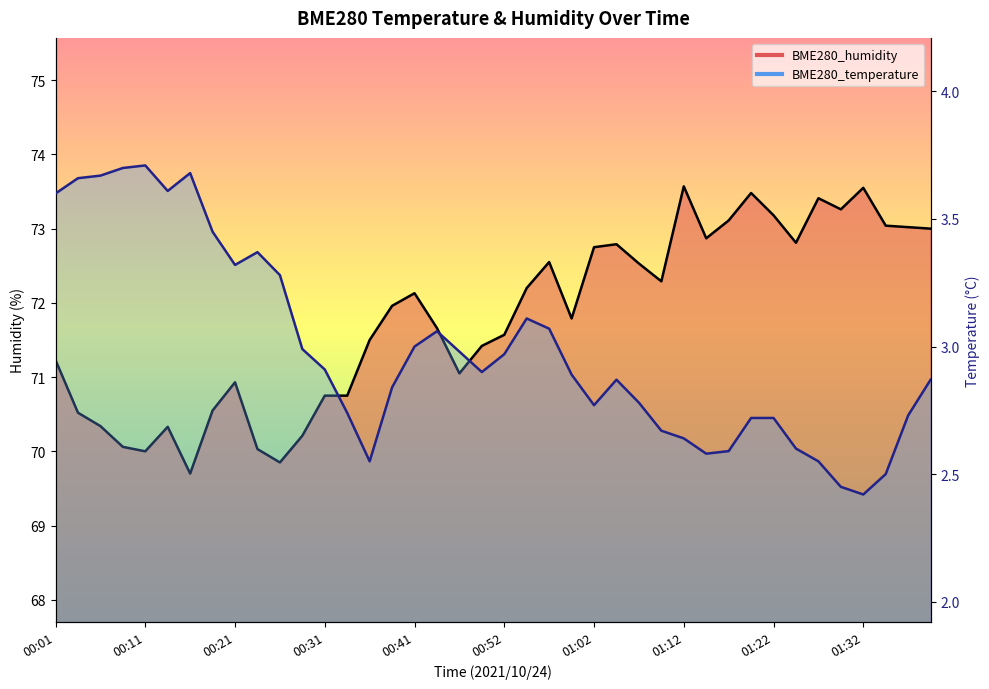

True or false: BME280_humidity and BME280_temperature intersect in this chart.

False